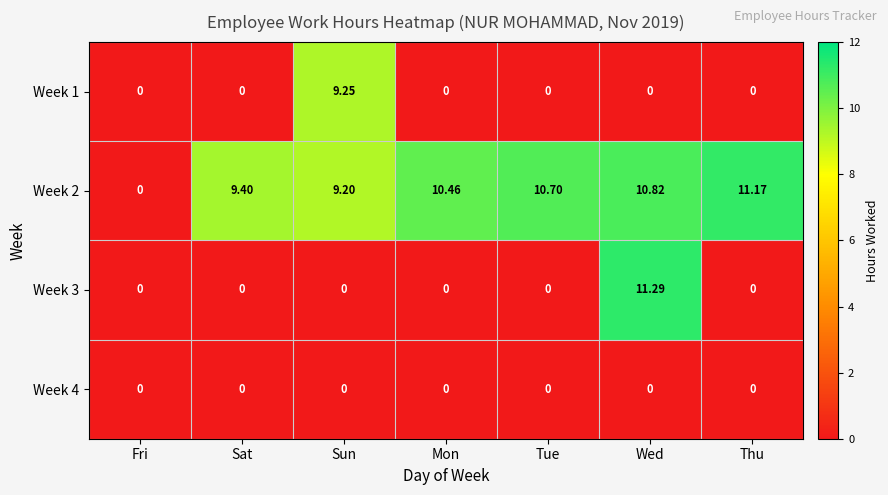

Which series has the largest total across all categories?

Week 2